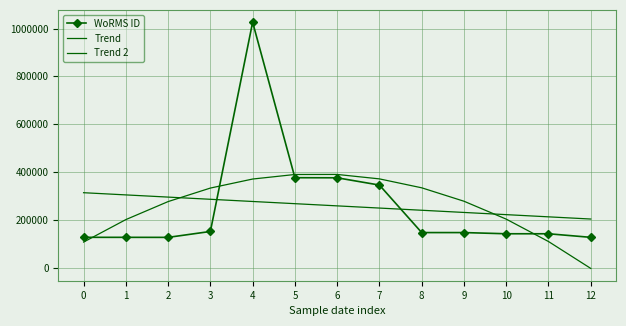

What is the sum of the Trend 2 values at 4 and 3?

703793.3